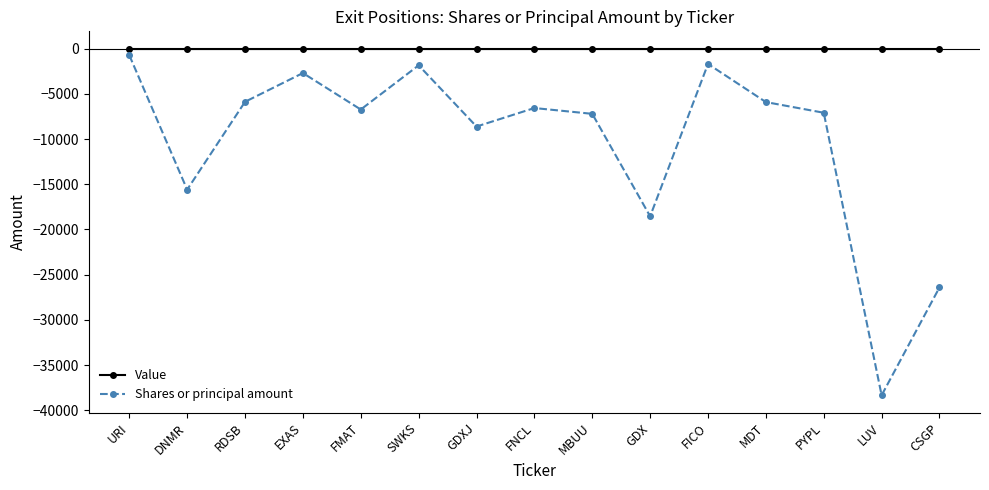

What is the total value across all series at SWKS?

-1843